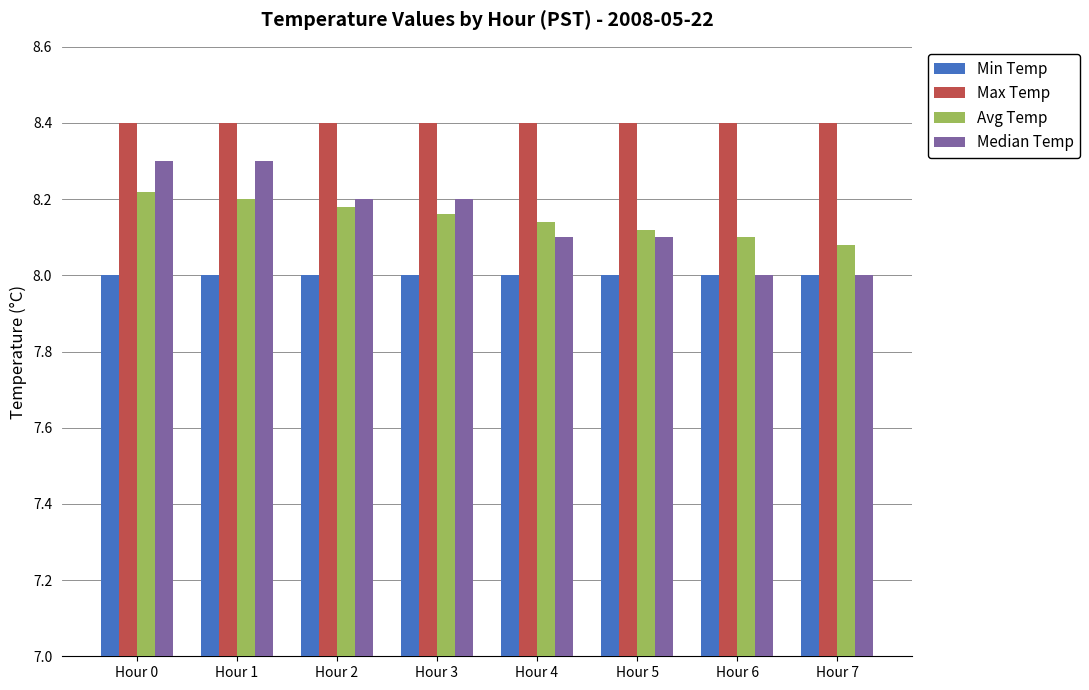

Which series has the widest spread of values?

Median Temp